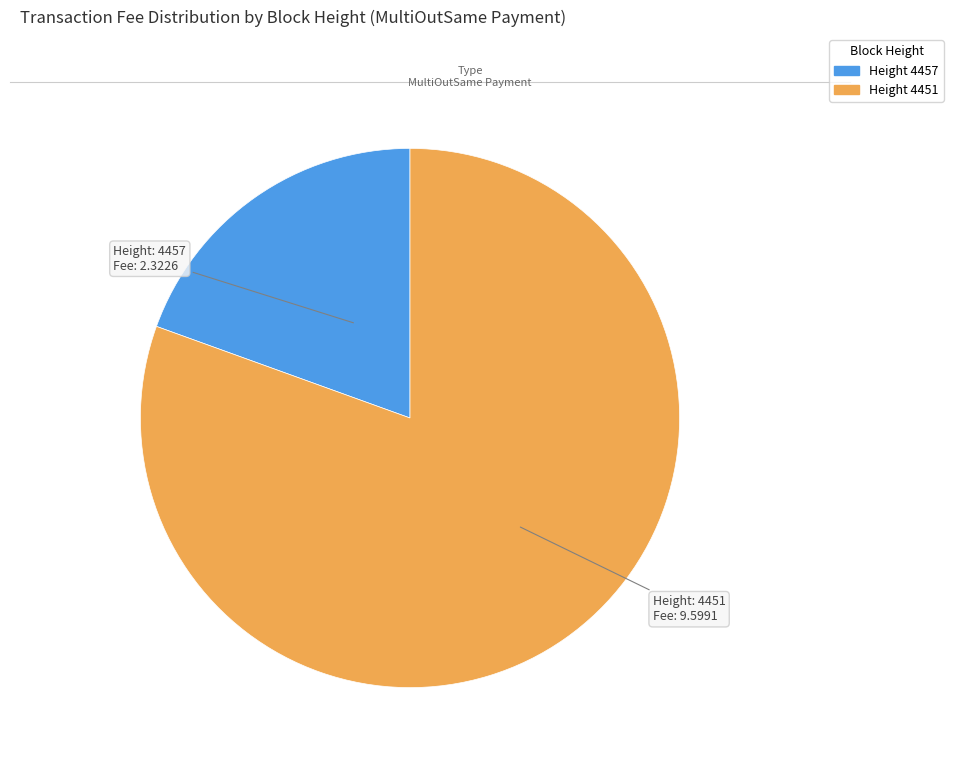

Combined, do Height 4451 and Height 4457 account for over 50%?

Yes